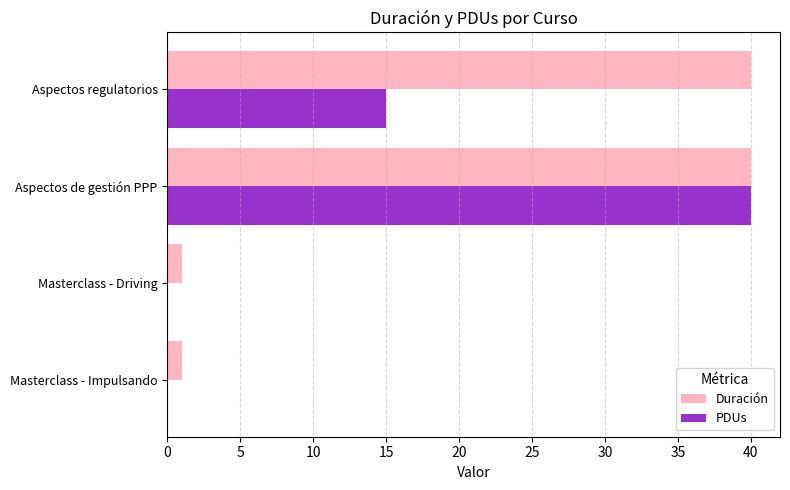

How many PDUs values are between 0 and 40?

4